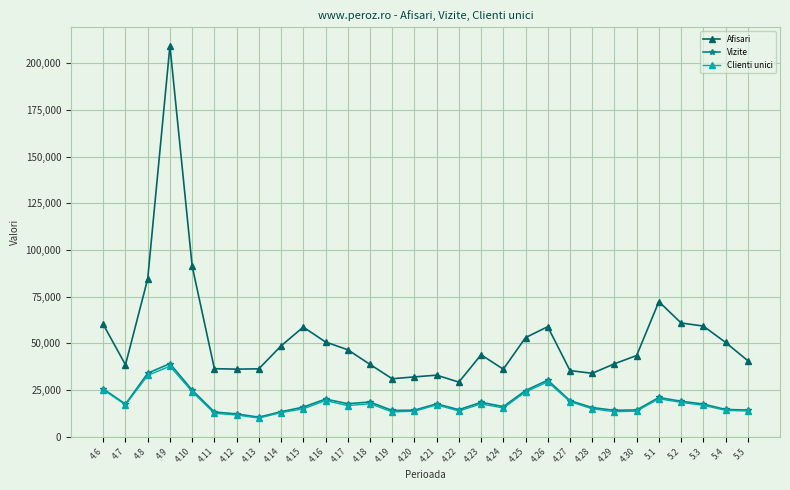

The value of Afisari at 4.30 is 43447. True or false?

True